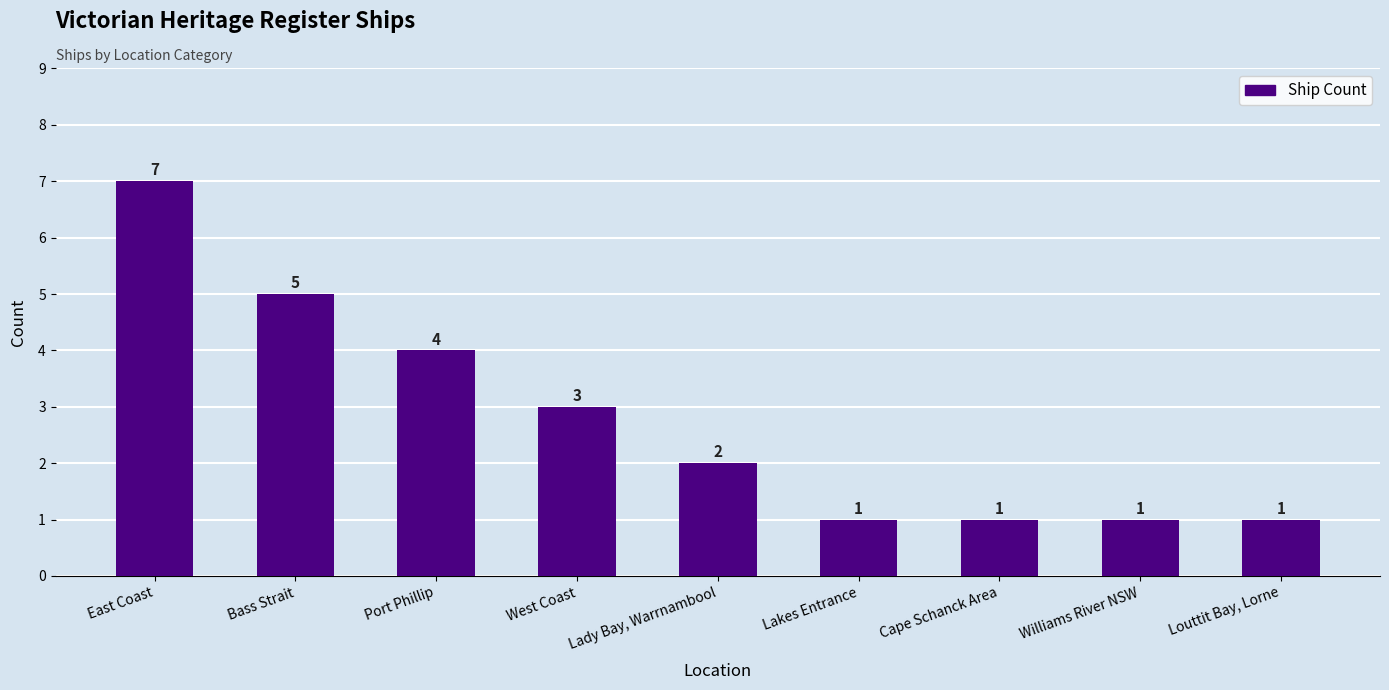

Is it true that the value at Lady Bay, Warrnambool is 1?

False